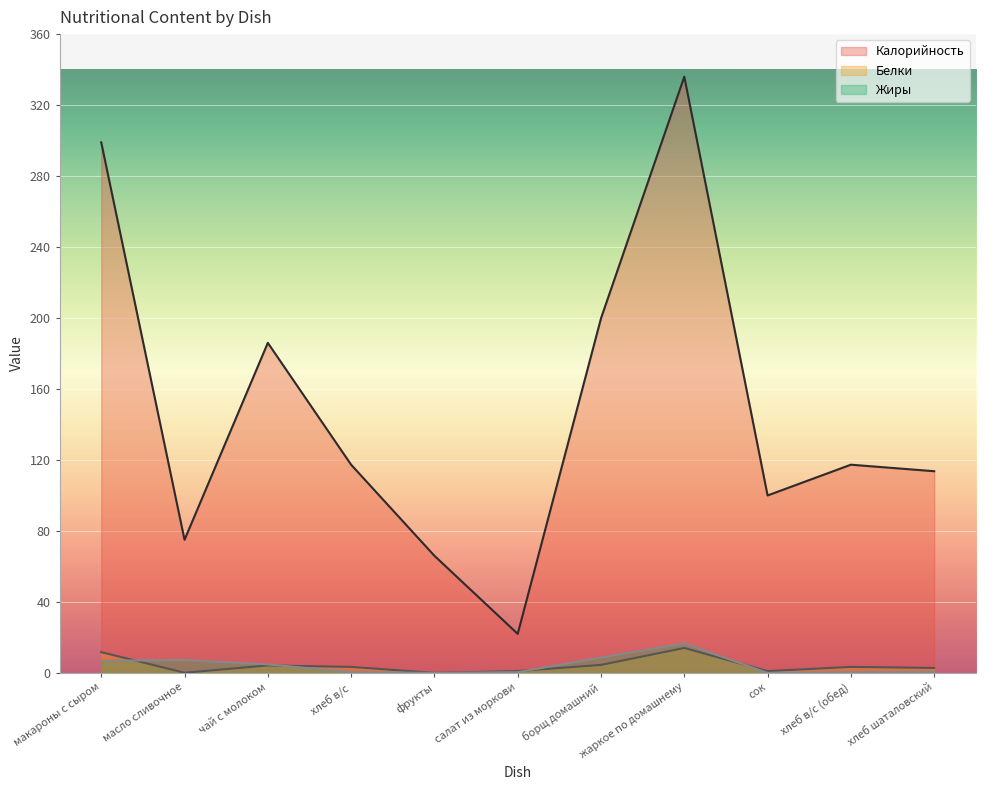

Reading left to right, what are all the values shown in this chart?

Калорийность: 299.0	75.0	186.0	117.3	66.0	22.0	199.8	336.0	100.0	117.3	113.7
Белки: 11.7	0.1	4.2	3.4	0.0	1.0	4.5	14.1	1.0	3.4	2.8
Жиры: 6.8	7.2	4.8	0.4	0.0	0.4	8.7	16.6	0.0	0.4	0.6